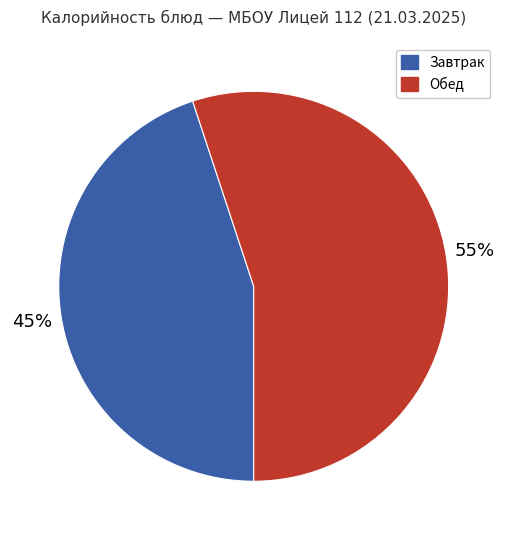

How many segments does this pie chart have?

2